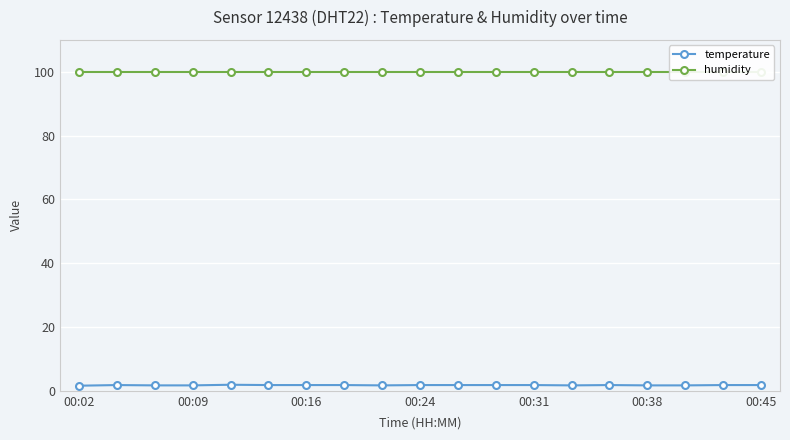

How many data points does each series have?

19